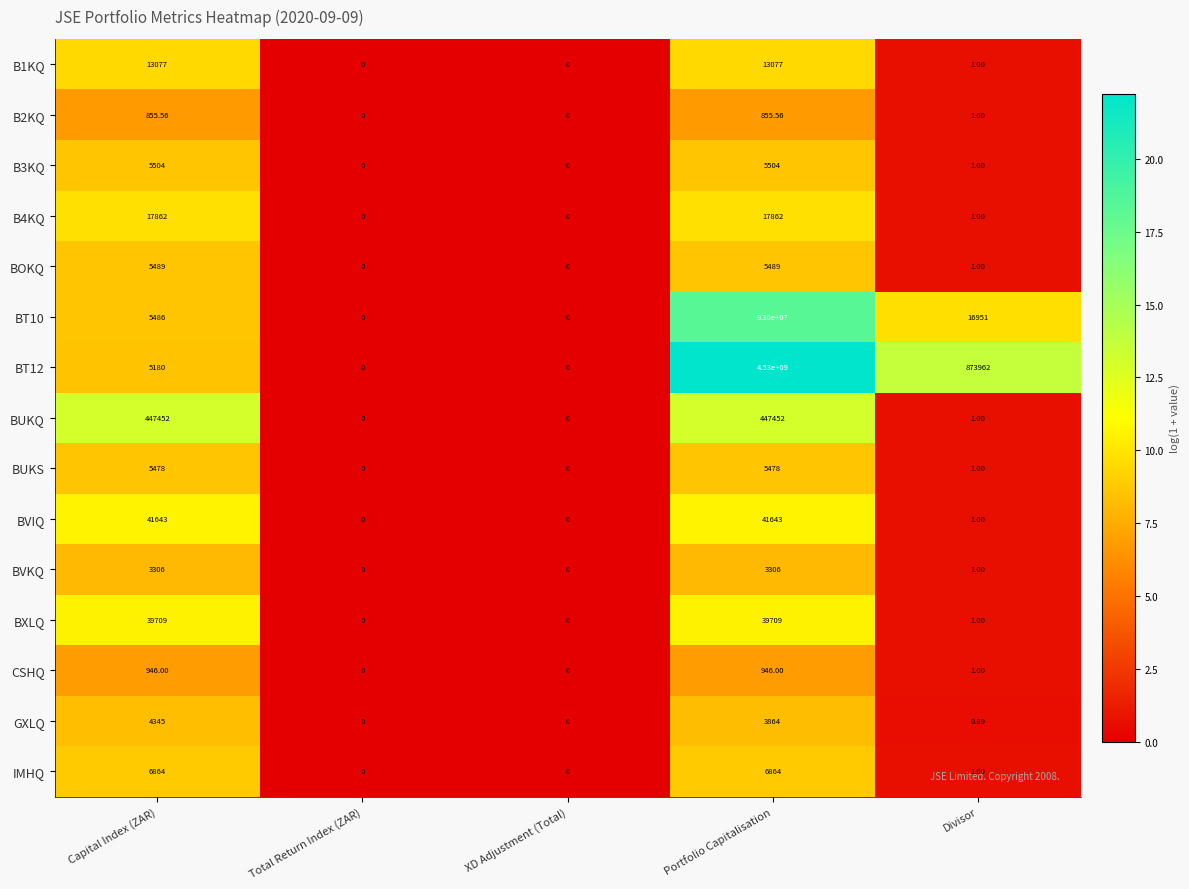

What is the spread (max minus min) of values at Portfolio Capitalisation?

4529999144.4